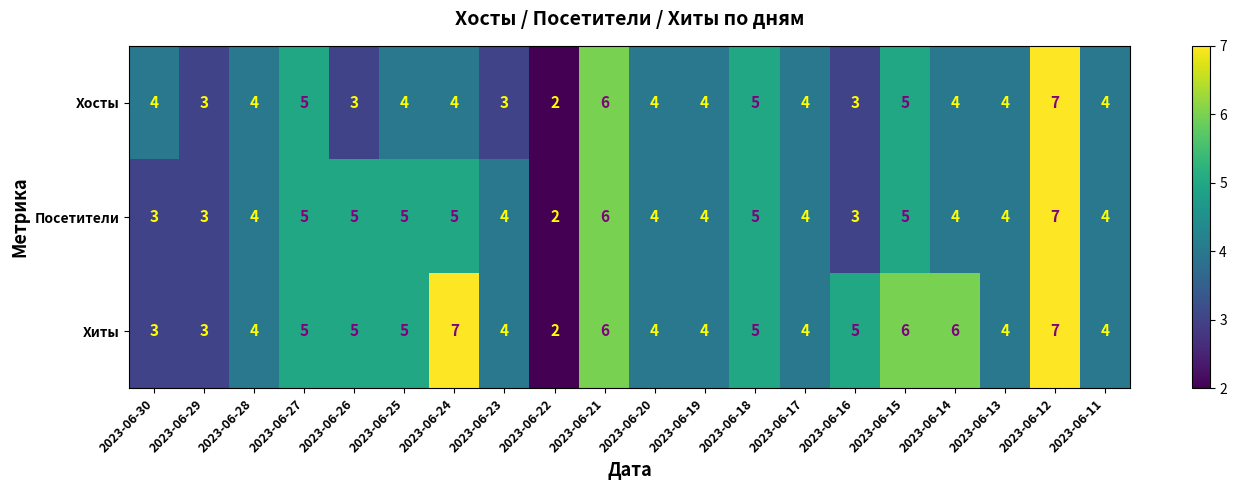

Which series has the largest total across all categories?

Хиты